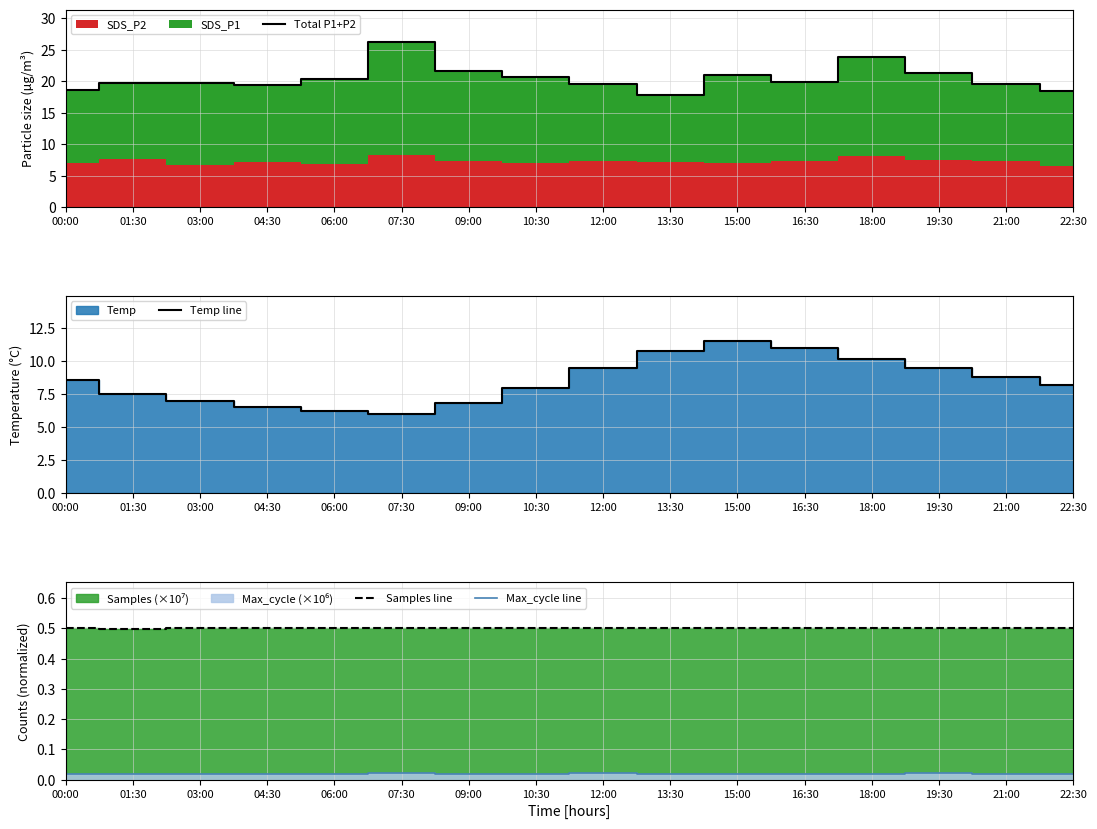

Reading right to left, transcribe all the data shown in this chart.

Total P1+P2: 18.4	19.5	21.4	23.9	19.9	20.9	17.8	19.5	20.7	21.6	26.2	20.4	19.5	19.8	19.7	18.6
Temp line: 8.2	8.8	9.5	10.2	11.0	11.5	10.8	9.5	8.0	6.8	6.0	6.2	6.5	7.0	7.5	8.6
Samples line: 0.5	0.5	0.5	0.5	0.5	0.5	0.5	0.5	0.5	0.5	0.5	0.5	0.5	0.5	0.5	0.5
Max_cycle line: 0.0	0.0	0.0	0.0	0.0	0.0	0.0	0.0	0.0	0.0	0.0	0.0	0.0	0.0	0.0	0.0